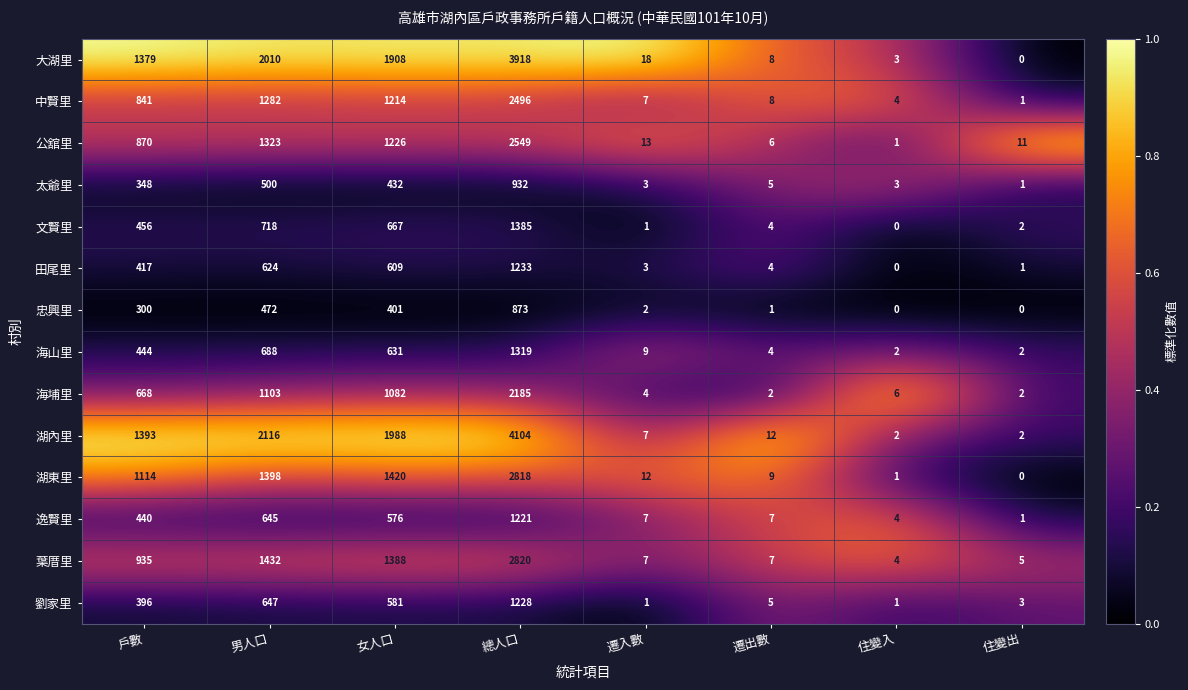

How many categories are shown in the chart?

8